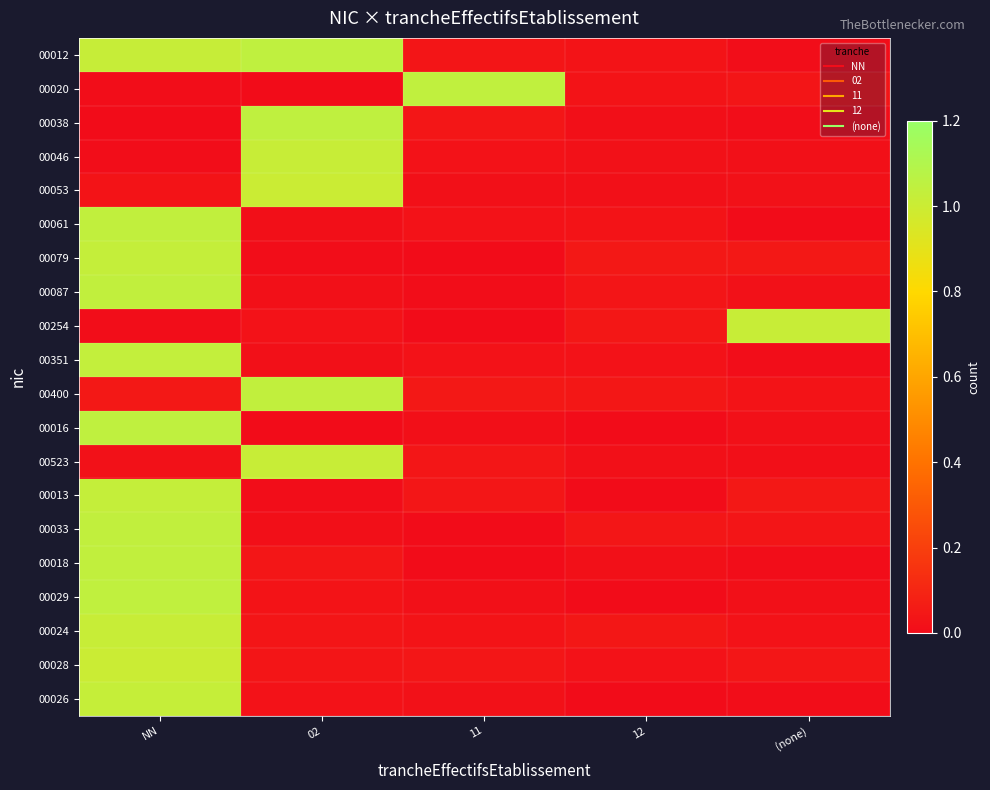

Rank the series by their maximum value, from lowest to highest.

00028, 00053, 00254, 00523, 00046, 00024, 00026, 00013, 00079, 00351, 00018, 00033, 00400, 00061, 00087, 00029, 00020, 00016, 00012, 00038